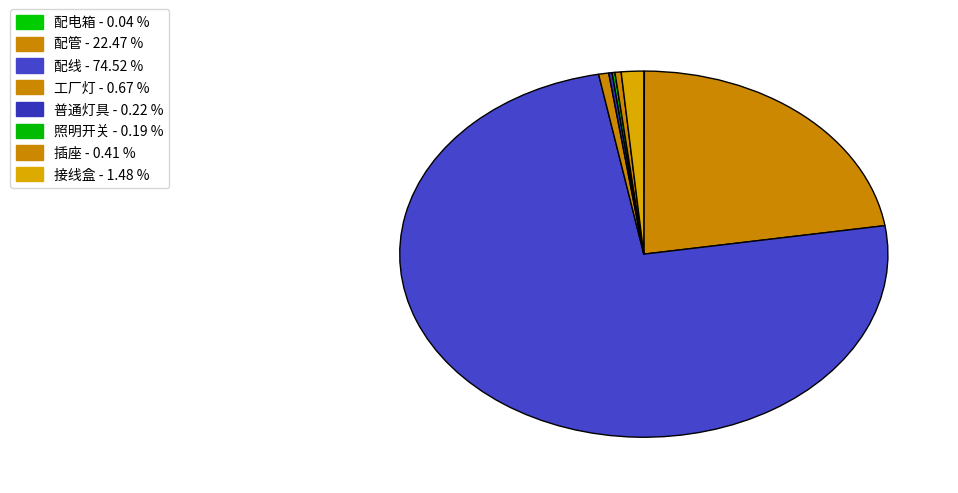

Which slice represents more than half of the pie?

配线